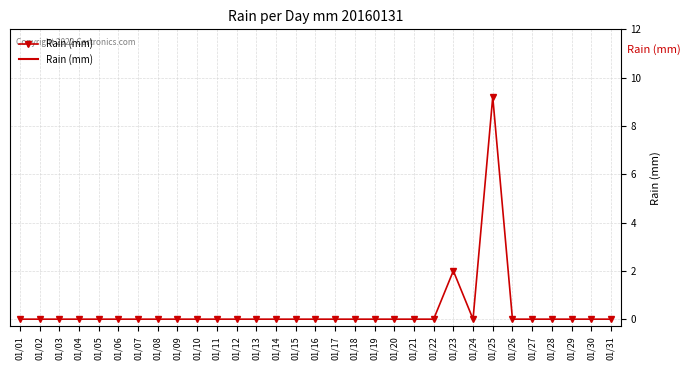

Reading left to right, what are all the values shown in this chart?

01/01=0.0	01/02=0.0	01/03=0.0	01/04=0.0	01/05=0.0	01/06=0.0	01/07=0.0	01/08=0.0	01/09=0.0	01/10=0.0	01/11=0.0	01/12=0.0	01/13=0.0	01/14=0.0	01/15=0.0	01/16=0.0	01/17=0.0	01/18=0.0	01/19=0.0	01/20=0.0	01/21=0.0	01/22=0.0	01/23=2.0	01/24=0.0	01/25=9.2	01/26=0.0	01/27=0.0	01/28=0.0	01/29=0.0	01/30=0.0	01/31=0.0